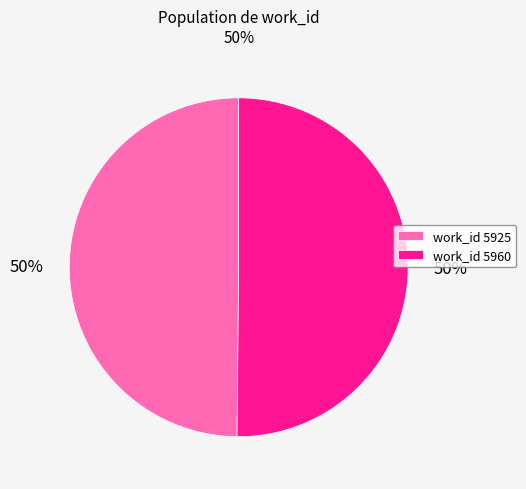

Count the number of slices in the pie.

2